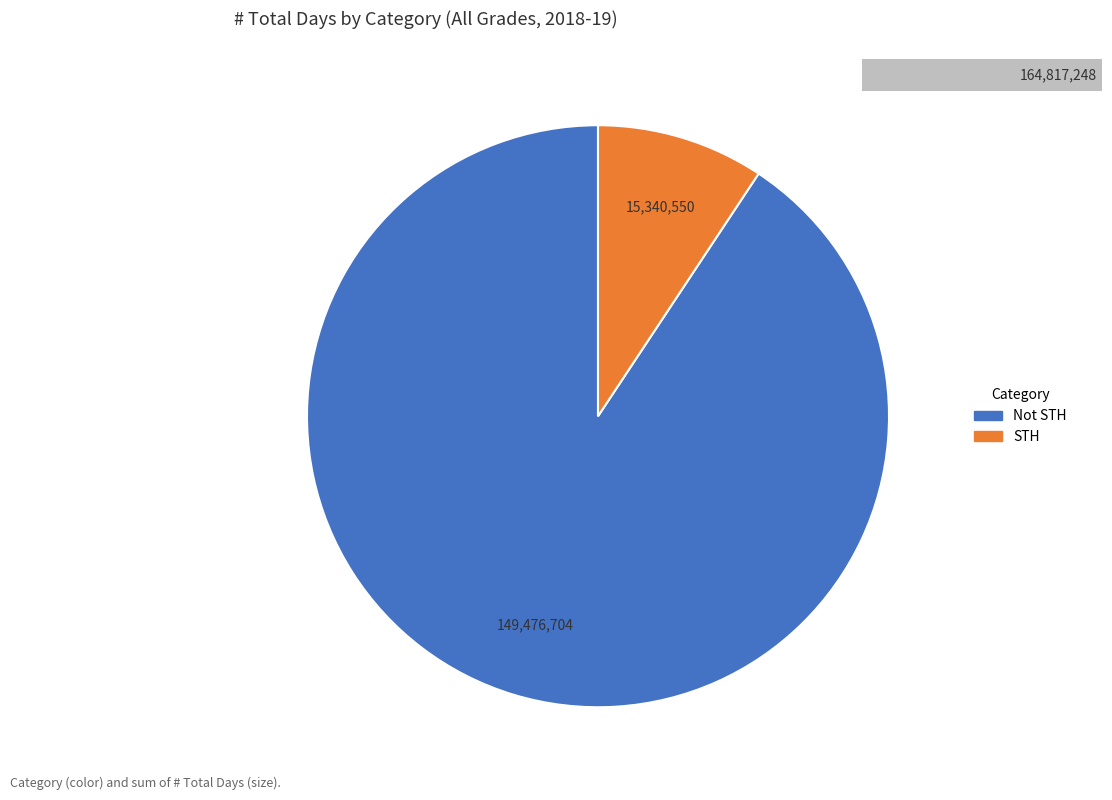

Combined, what portion of the pie is Not STH and STH?

100.0%